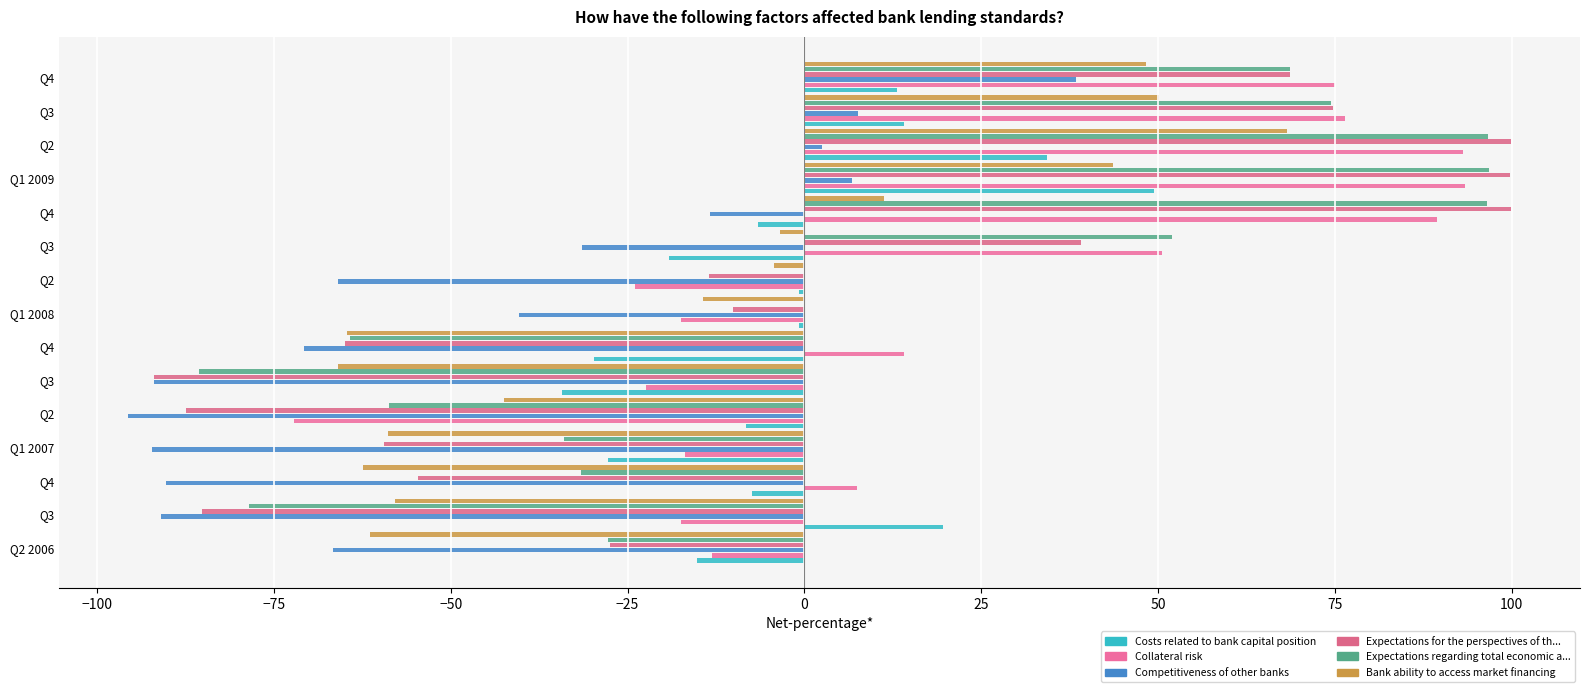

How many series are shown in this chart?

6